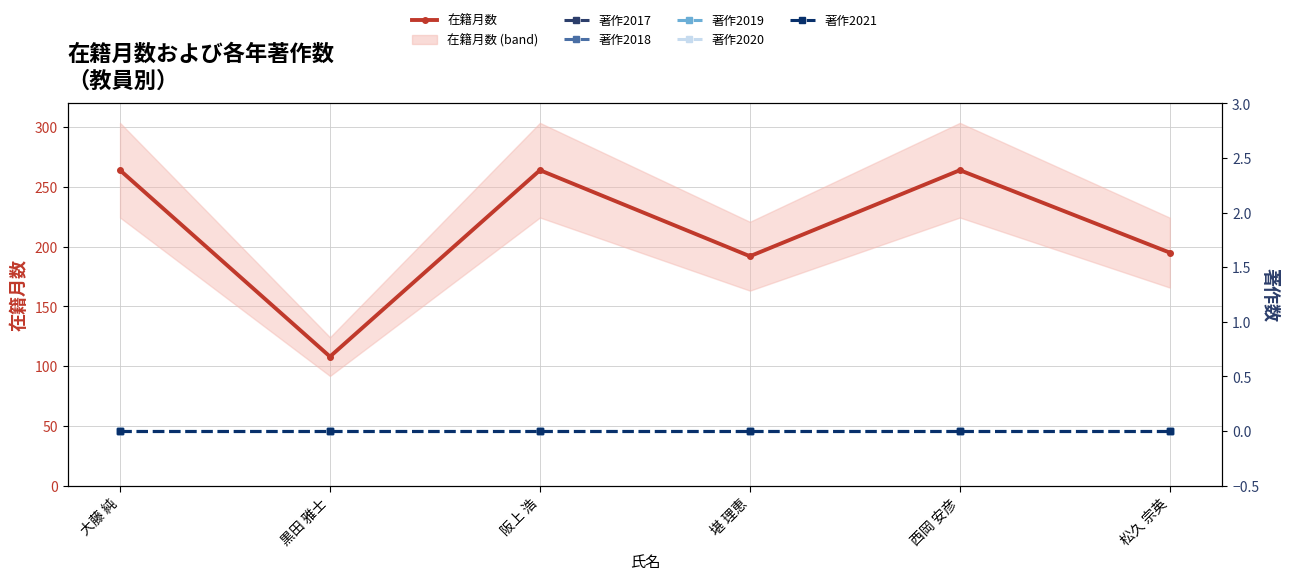

List the labels in order of 著作2019 value, largest first.

大藤 純, 黒田 雅士, 阪上 浩, 堪 理恵, 西岡 安彦, 松久 宗英